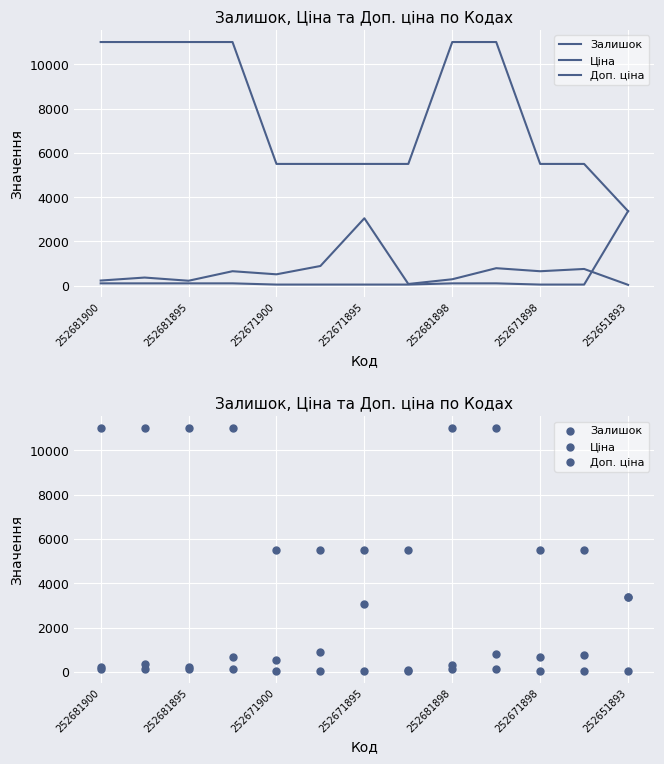

Which series reaches the maximum Y coordinate?

Доп. ціна